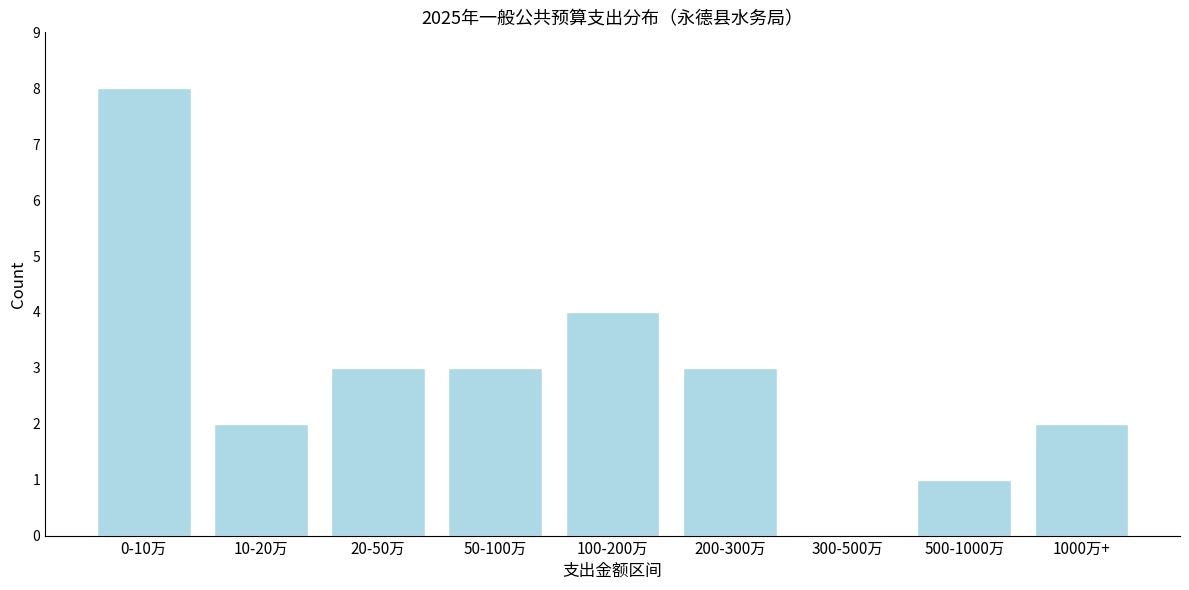

Reading left to right, transcribe all the data shown in this chart.

0-10万=8	10-20万=2	20-50万=3	50-100万=3	100-200万=4	200-300万=3	300-500万=0	500-1000万=1	1000万+=2